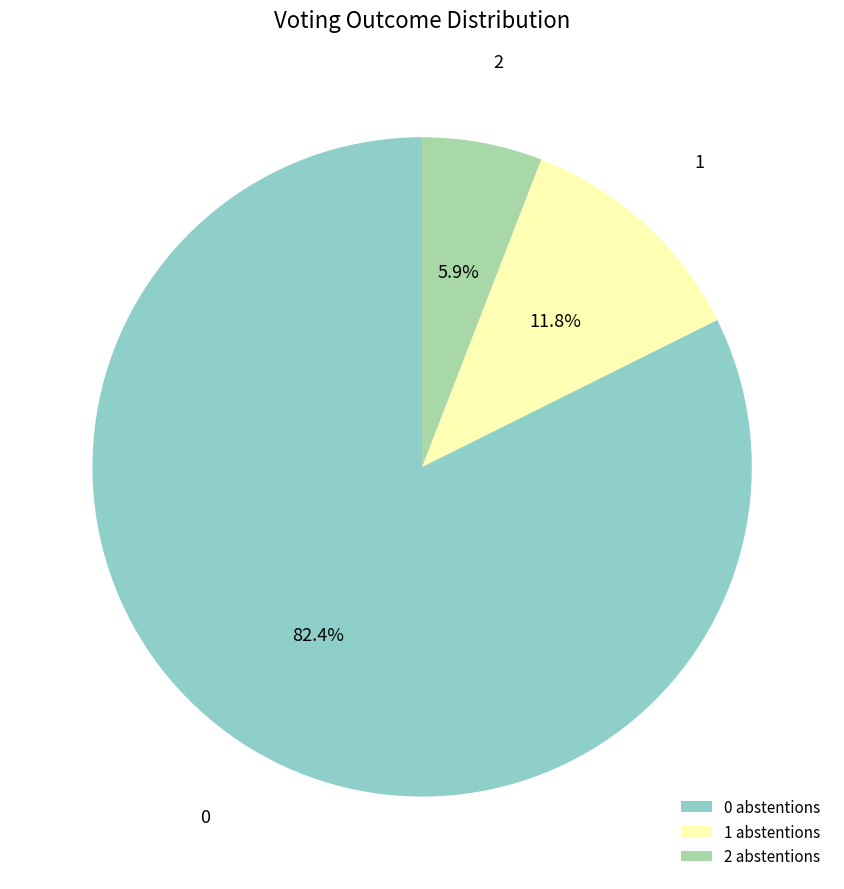

Rank the categories by value from highest to lowest.

0, 1, 2